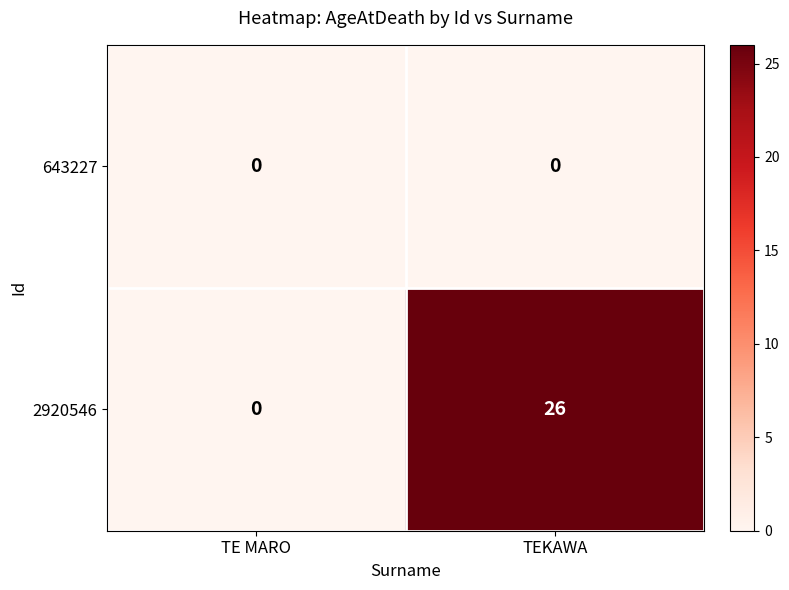

Reading left to right, what are all the values shown in this chart?

643227: TE MARO=0	TEKAWA=0
2920546: TE MARO=0	TEKAWA=26